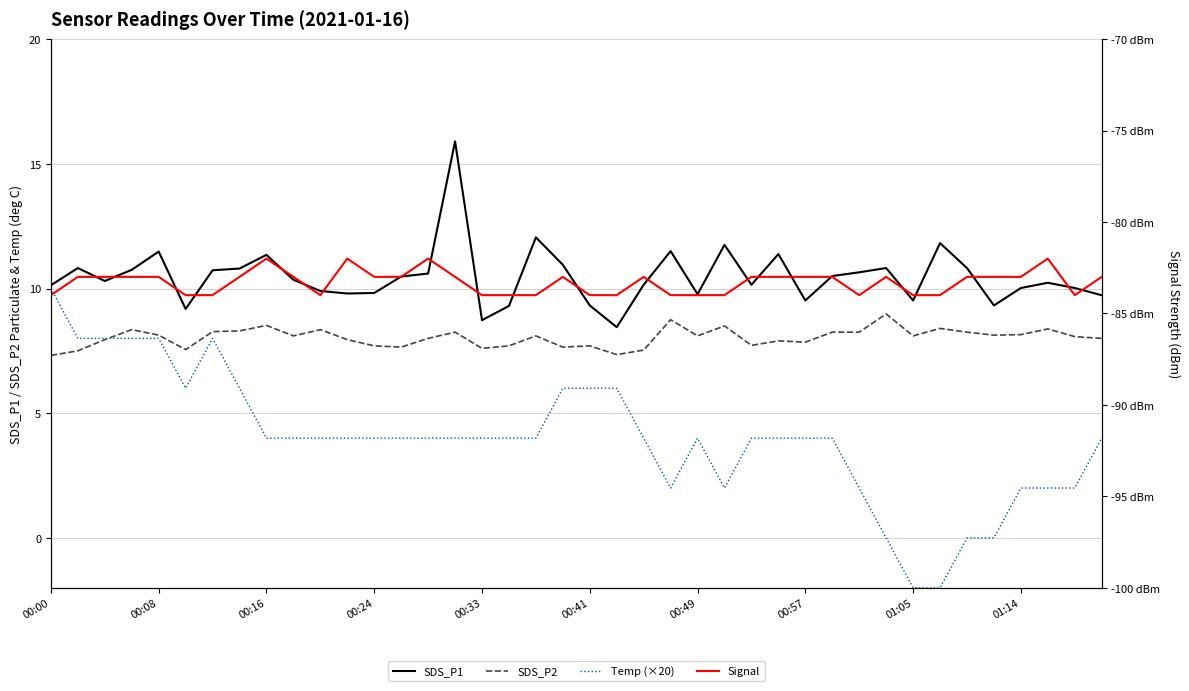

What is the sum of the SDS_P2 values at 30 and 11?

16.2